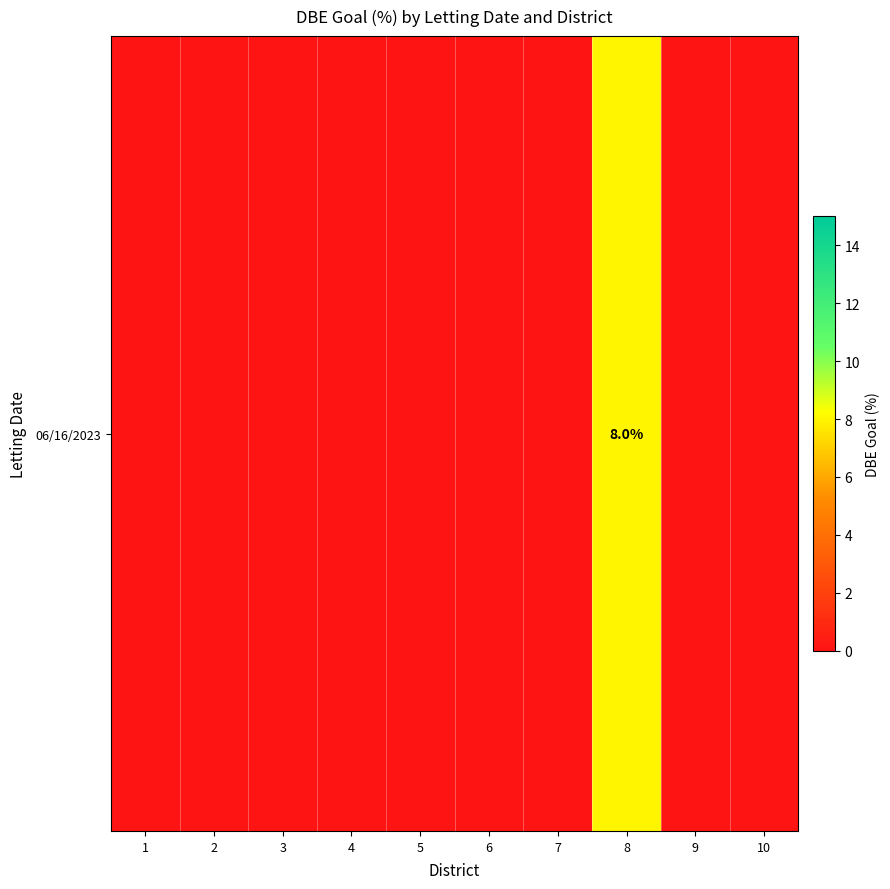

Count the values in the range 0 to 1.

9